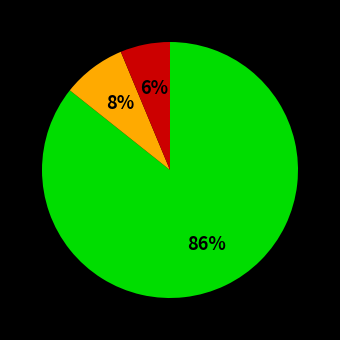

To the nearest percent, what is the average slice percentage?

33%